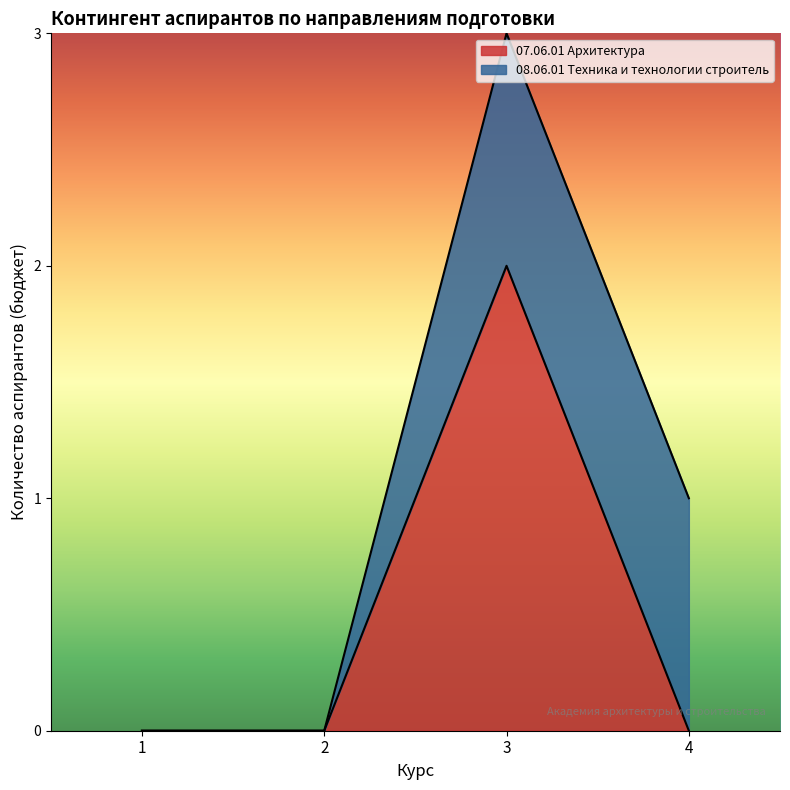

How many lines are shown in the chart?

2